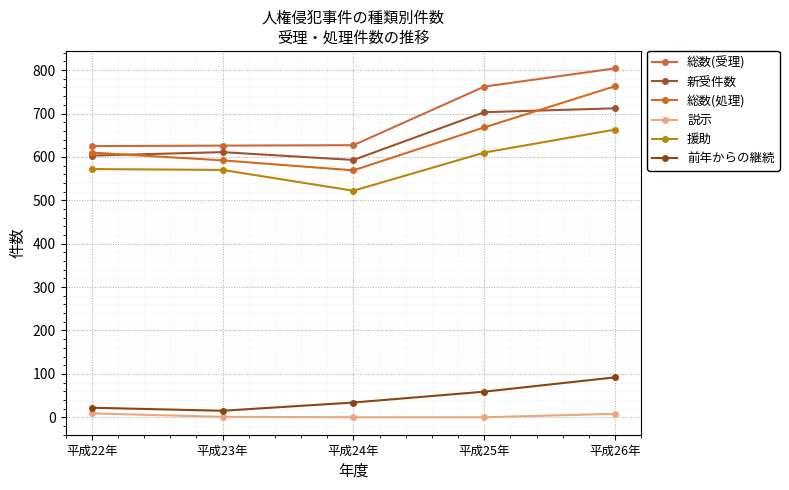

Reading right to left, extract all data points from this chart.

総数(受理): 平成26年=804	平成25年=762	平成24年=627	平成23年=626	平成22年=625
新受件数: 平成26年=712	平成25年=703	平成24年=593	平成23年=611	平成22年=603
総数(処理): 平成26年=763	平成25年=668	平成24年=569	平成23年=592	平成22年=610
説示: 平成26年=8	平成25年=0	平成24年=0	平成23年=1	平成22年=9
援助: 平成26年=663	平成25年=610	平成24年=522	平成23年=570	平成22年=572
前年からの継続: 平成26年=92	平成25年=59	平成24年=34	平成23年=15	平成22年=22